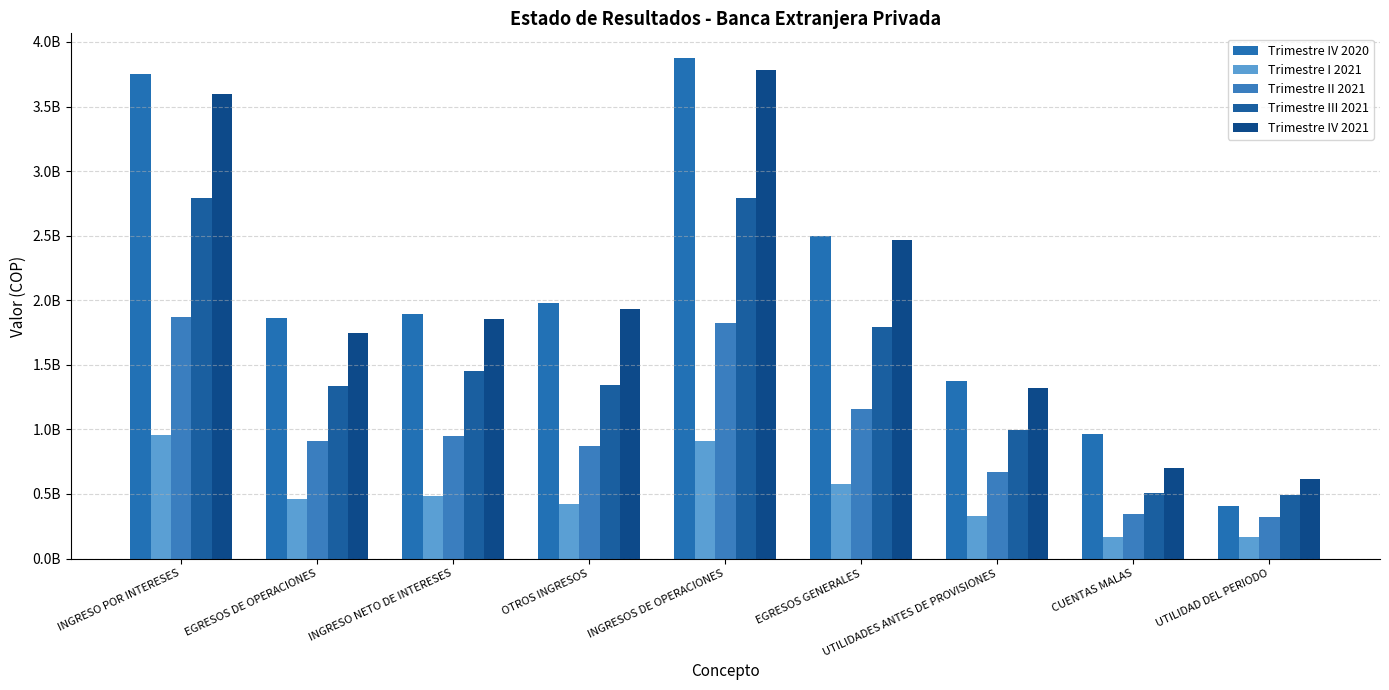

What is the label of the 8th bar from the left?

CUENTAS MALAS